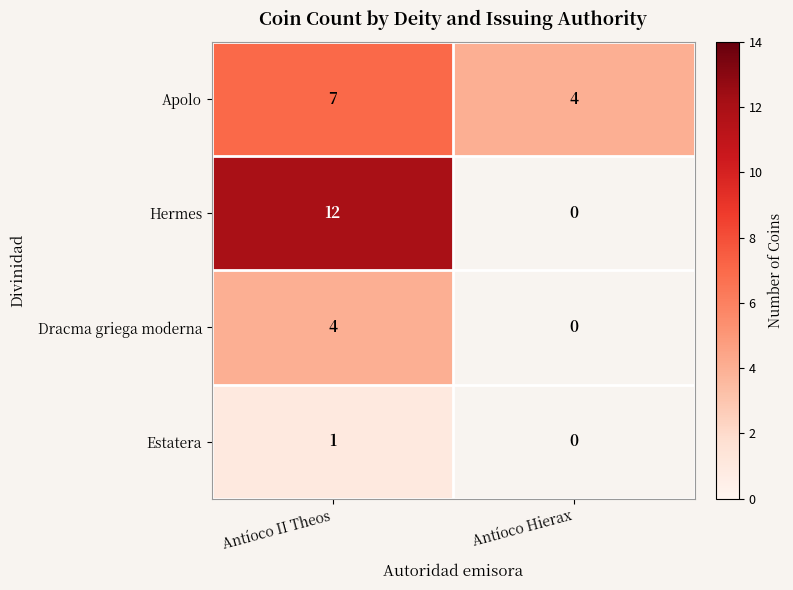

The Hermes series shows 4 at Antíoco II Theos. True or false?

False